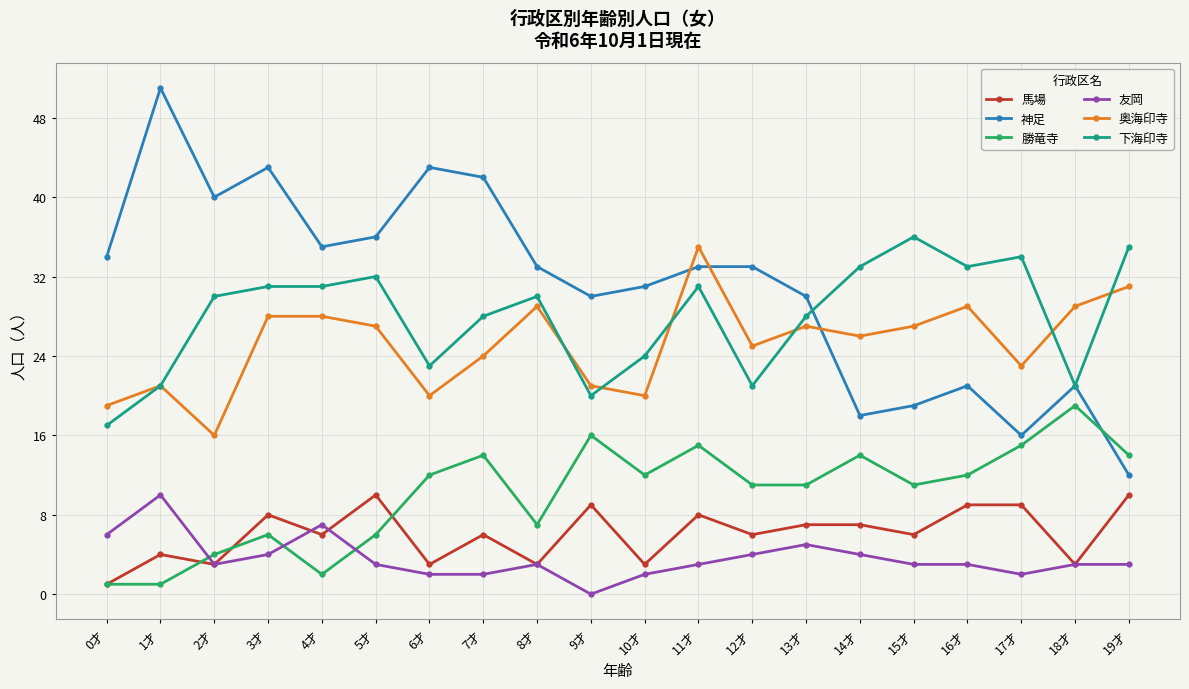

Read the 馬場 value at 9才.

9